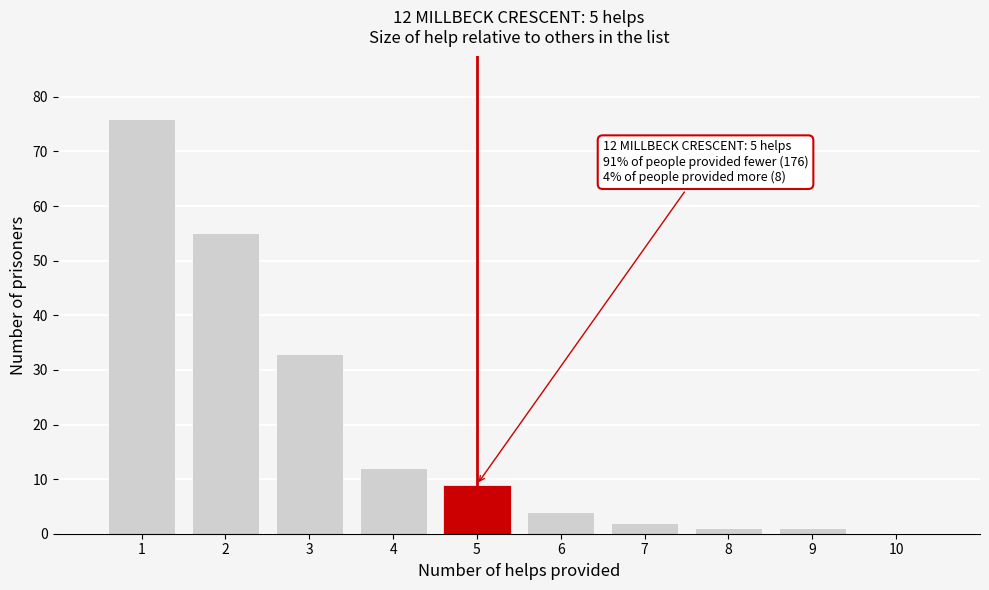

Which range on the x-axis has the tallest bar?

0.5 to 1.5